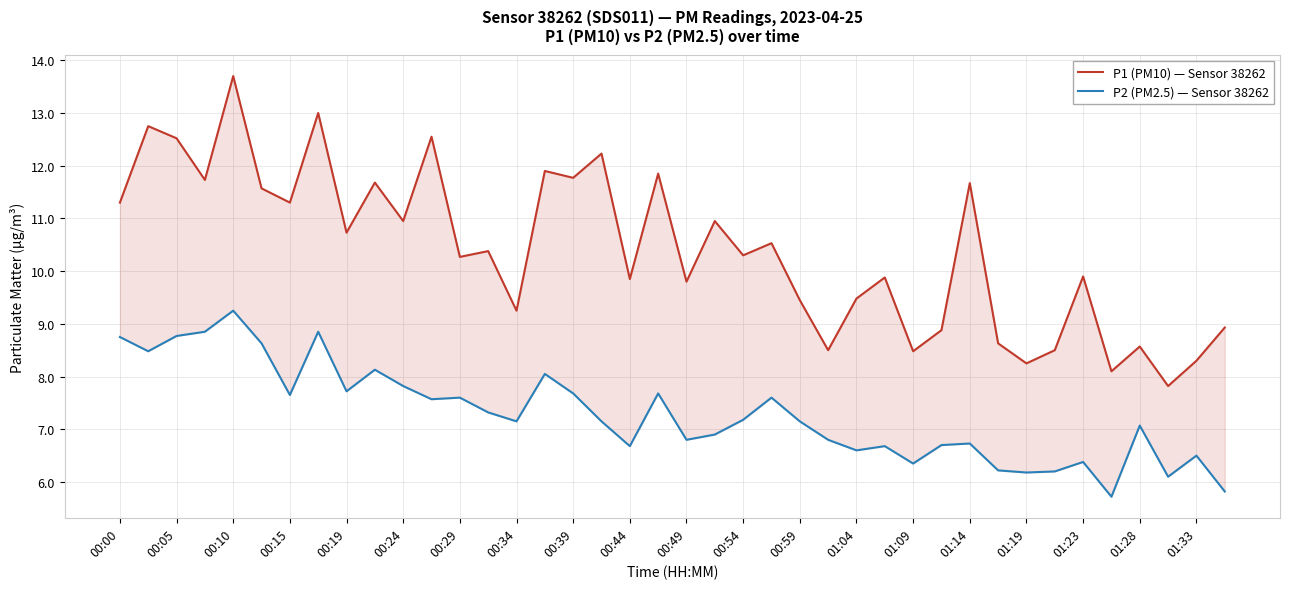

Reading left to right, extract all data points from this chart.

P1 (PM10) — Sensor 38262: 11.3	12.8	12.5	11.7	13.7	11.6	11.3	13.0	10.7	11.7	10.9	12.6	10.3	10.4	9.2	11.9	11.8	12.2	9.8	11.8	9.8	10.9	10.3	10.5	9.4	8.5	9.5	9.9	8.5	8.9	11.7	8.6	8.2	8.5	9.9	8.1	8.6	7.8	8.3	8.9
P2 (PM2.5) — Sensor 38262: 8.8	8.5	8.8	8.8	9.2	8.6	7.7	8.8	7.7	8.1	7.8	7.6	7.6	7.3	7.2	8.1	7.7	7.2	6.7	7.7	6.8	6.9	7.2	7.6	7.2	6.8	6.6	6.7	6.3	6.7	6.7	6.2	6.2	6.2	6.4	5.7	7.1	6.1	6.5	5.8